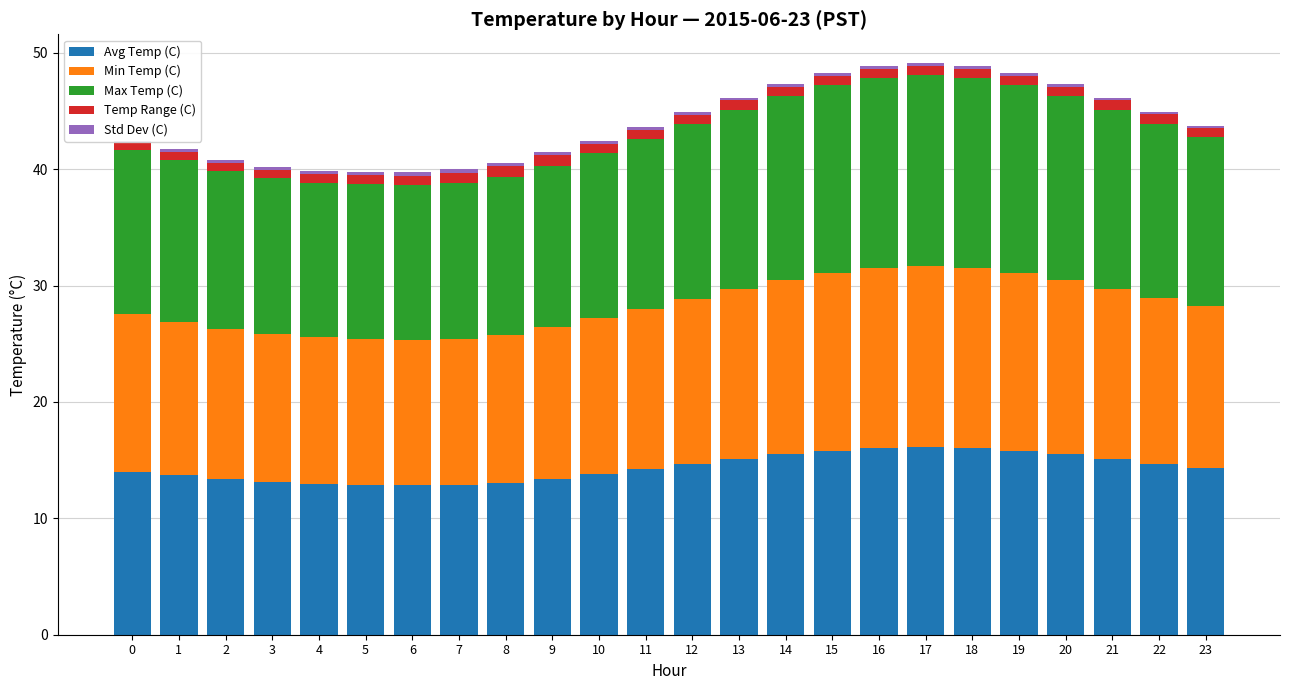

At 18, list the series in order from smallest to largest.

Std Dev (C), Temp Range (C), Min Temp (C), Avg Temp (C), Max Temp (C)